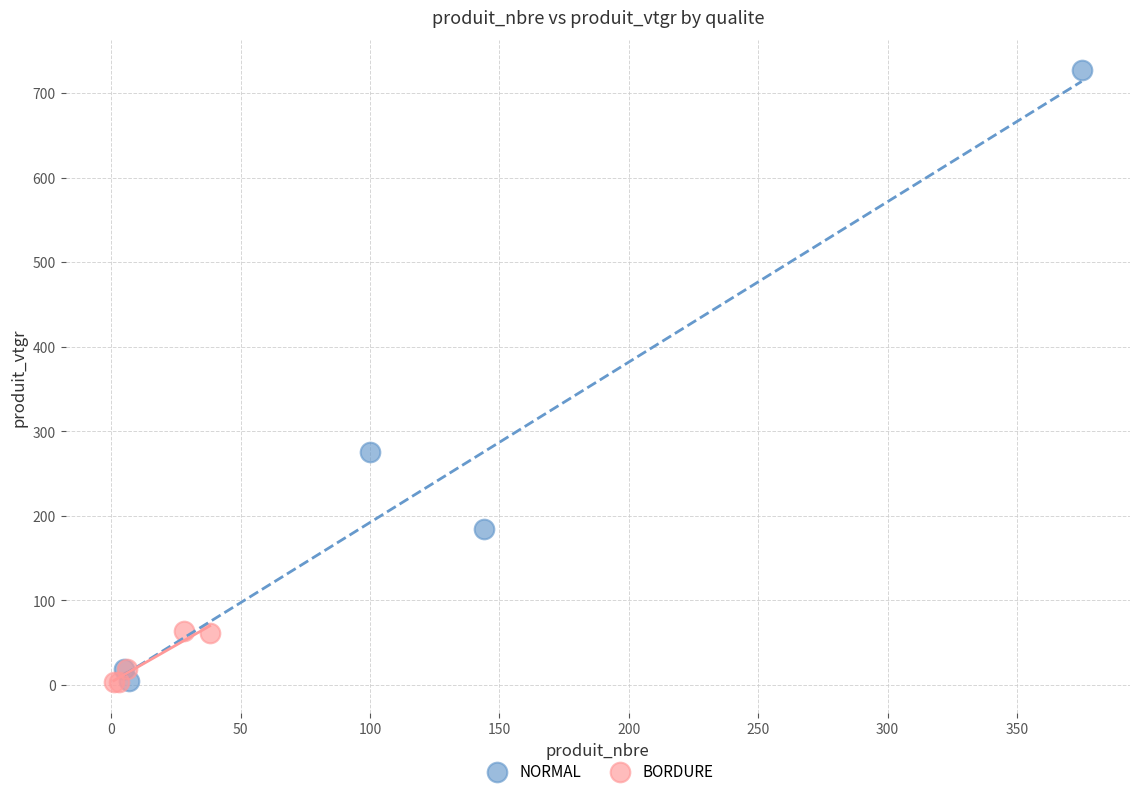

Which series reaches the maximum Y coordinate?

NORMAL